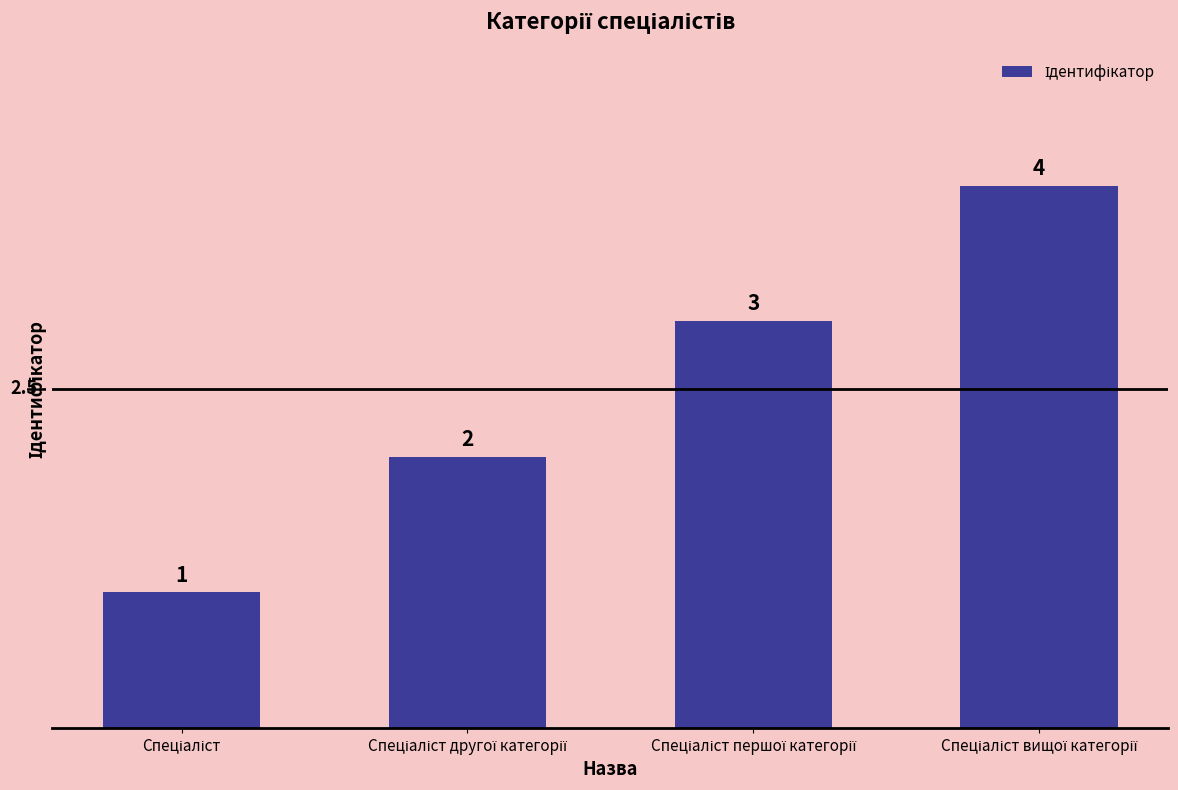

How many values are between 2 and 4?

3